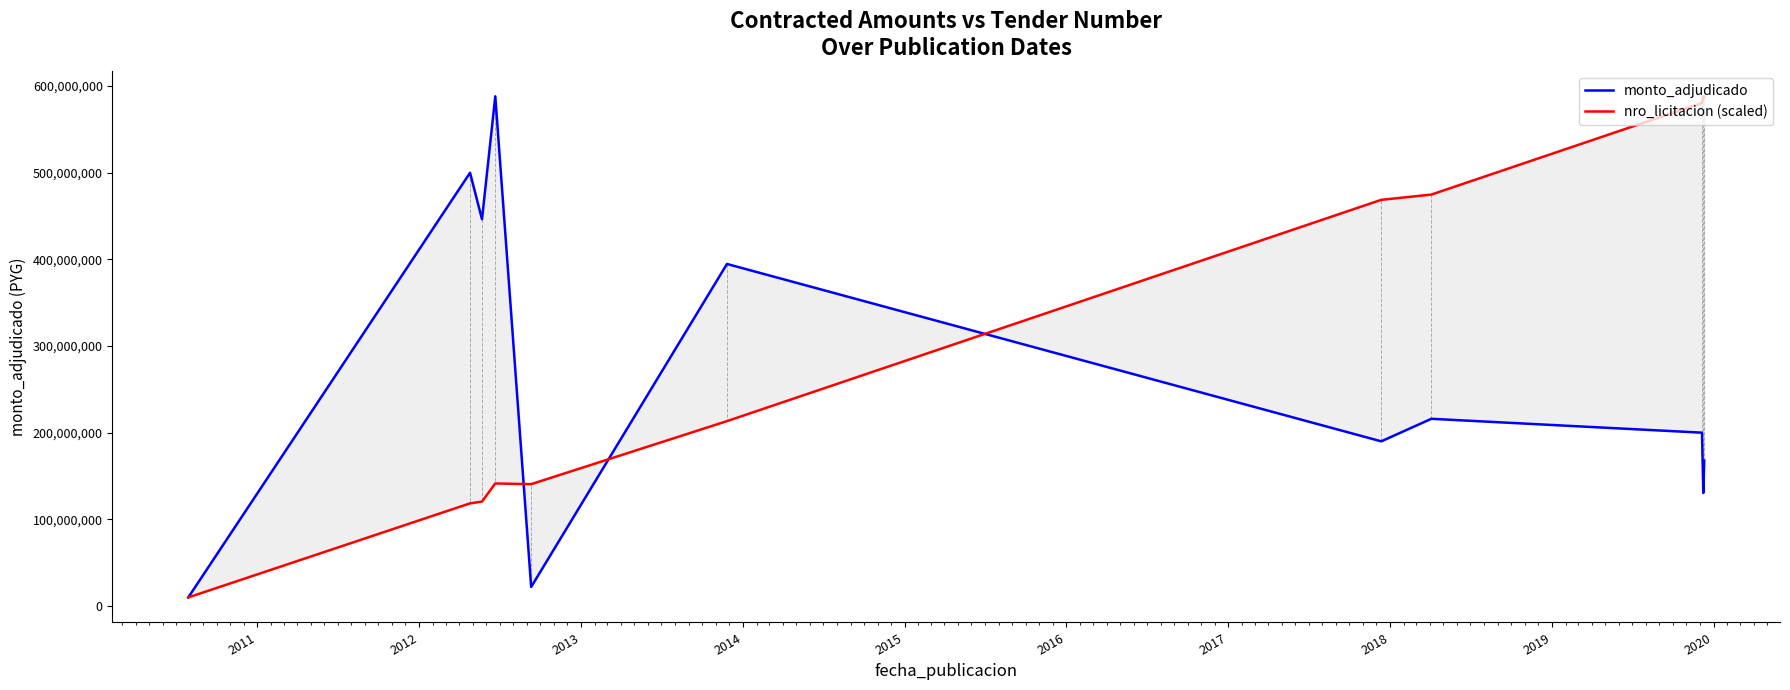

Rank the series by their average value, from lowest to highest.

monto_adjudicado, nro_licitacion (scaled)